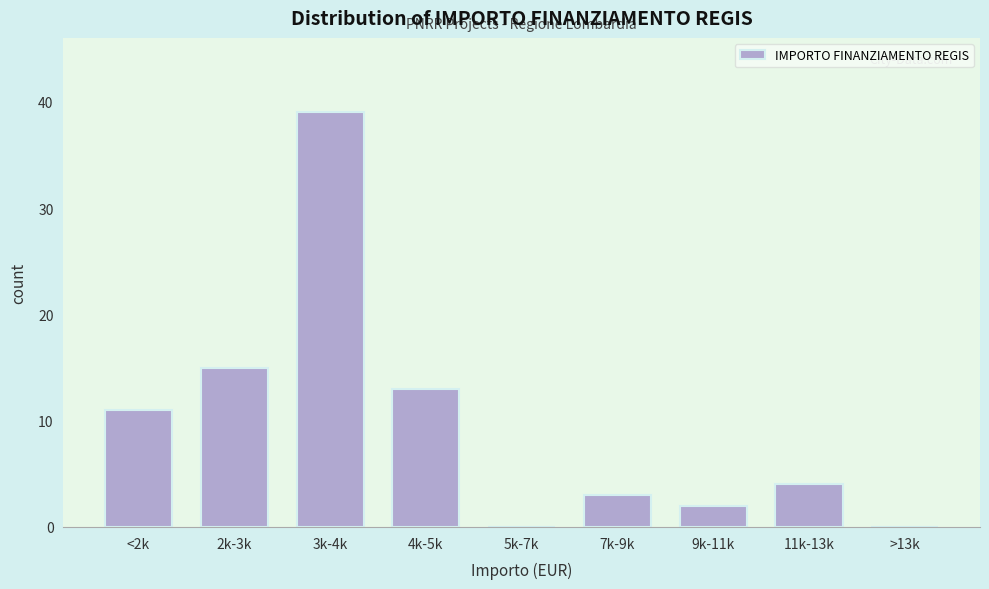

Reading right to left, what are all the values shown in this chart?

>13k=0	11k-13k=4	9k-11k=2	7k-9k=3	5k-7k=0	4k-5k=13	3k-4k=39	2k-3k=15	<2k=11